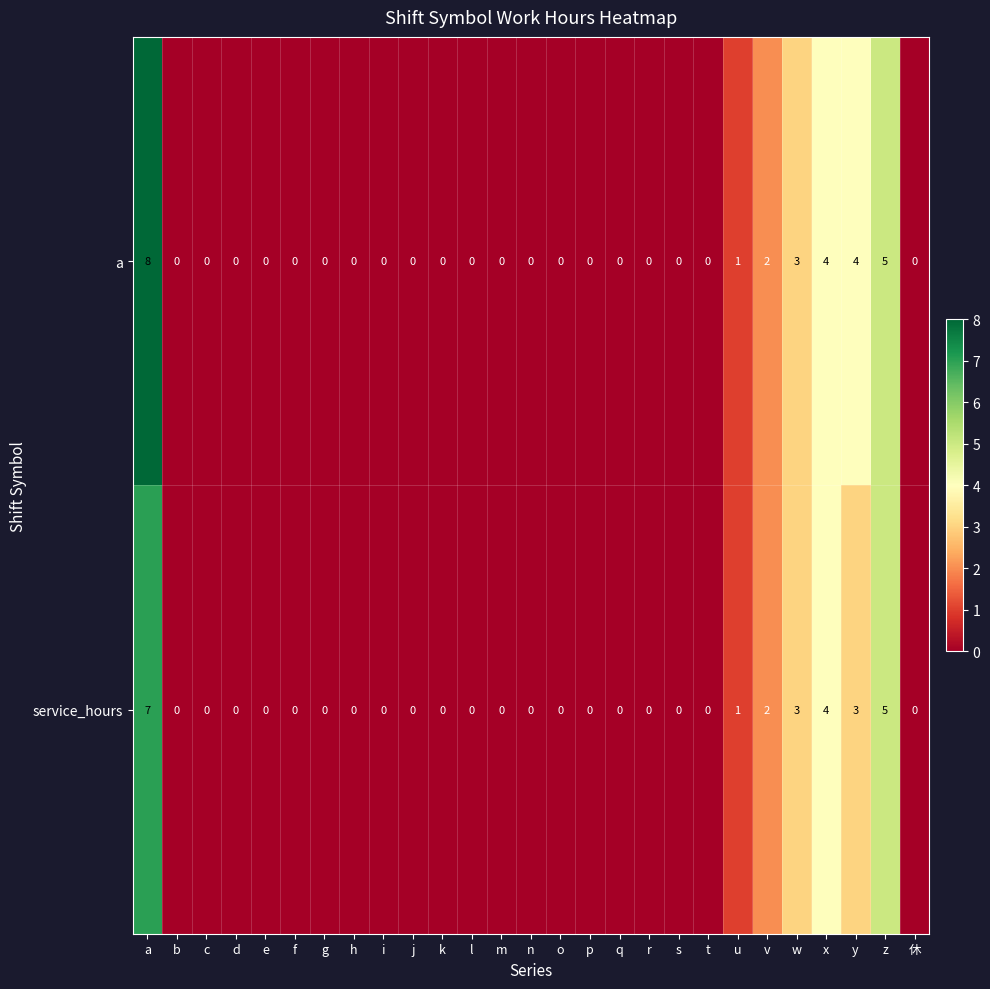

The service_hours series shows -3 at 休. True or false?

False